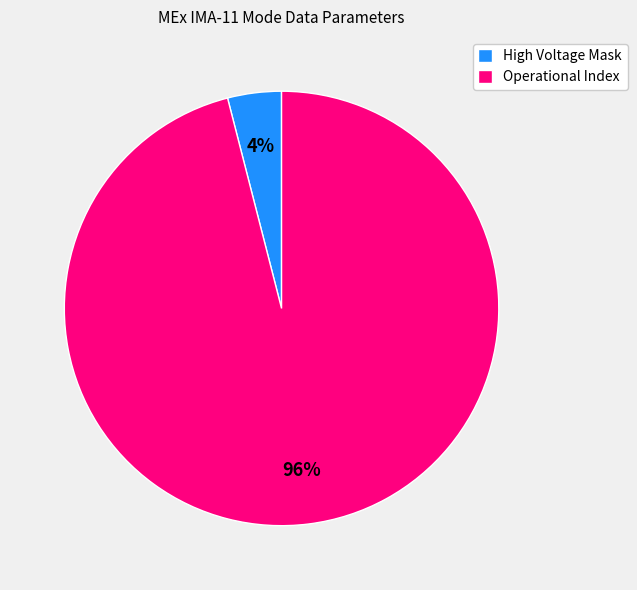

The High Voltage Mask slice represents 4% of the pie. True or false?

True